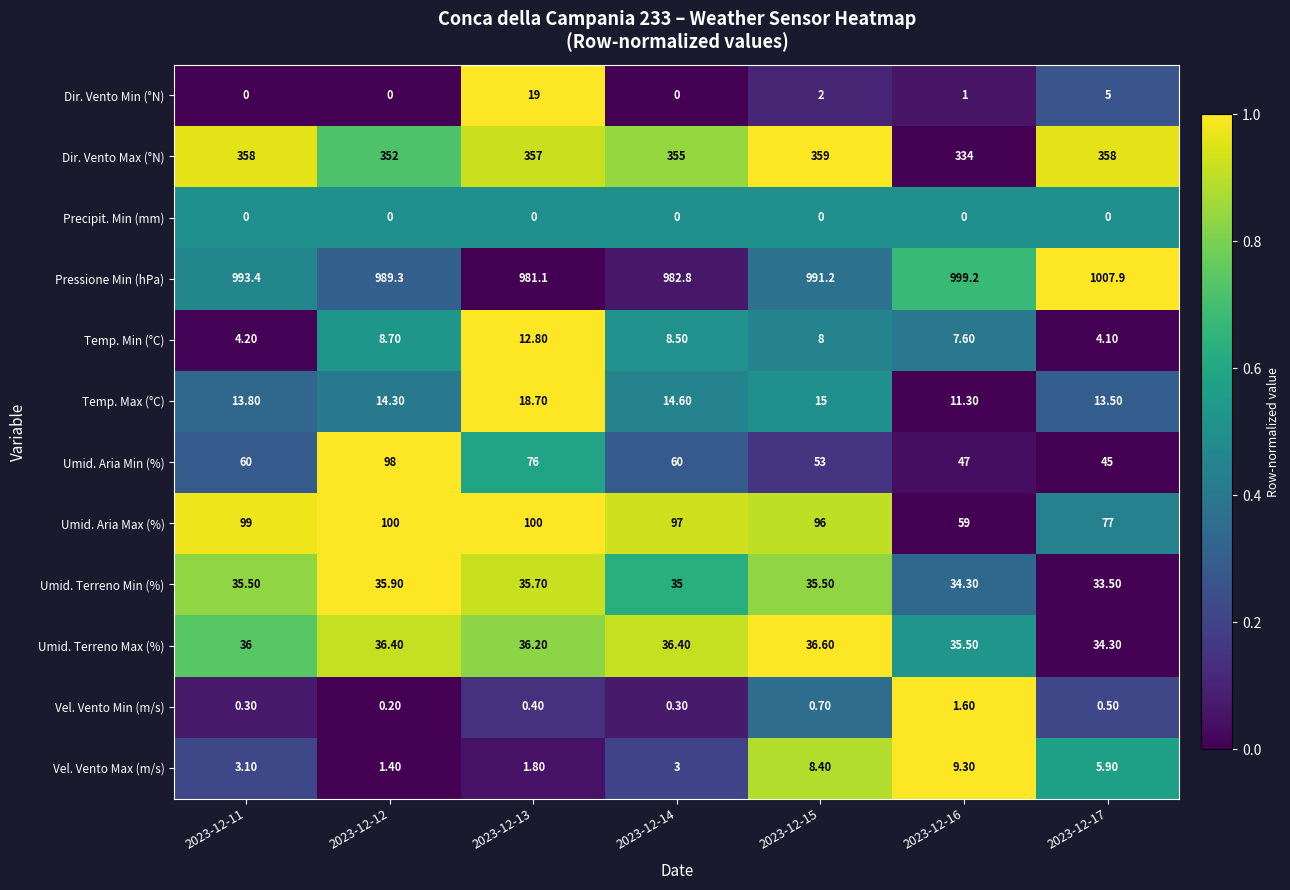

Which series has the largest range (max minus min)?

Umid. Aria Min (%)